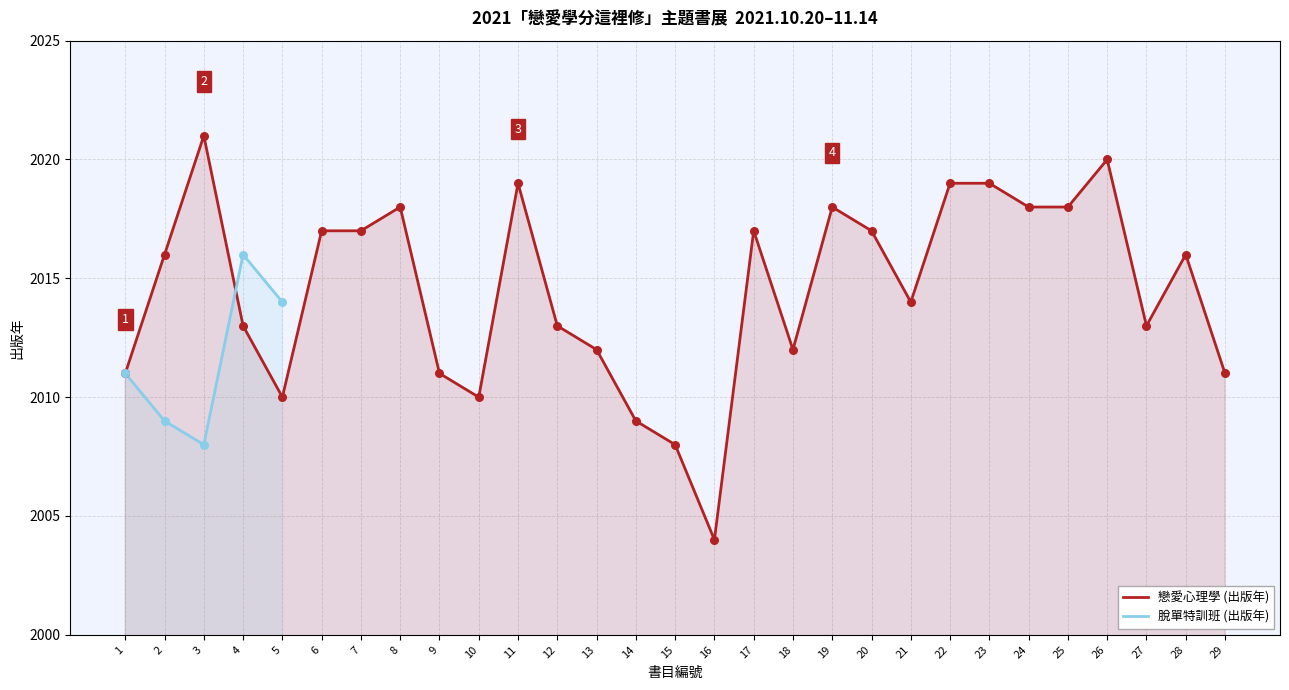

What are all the series names shown in the legend?

戀愛心理學 (出版年), 脫單特訓班 (出版年)